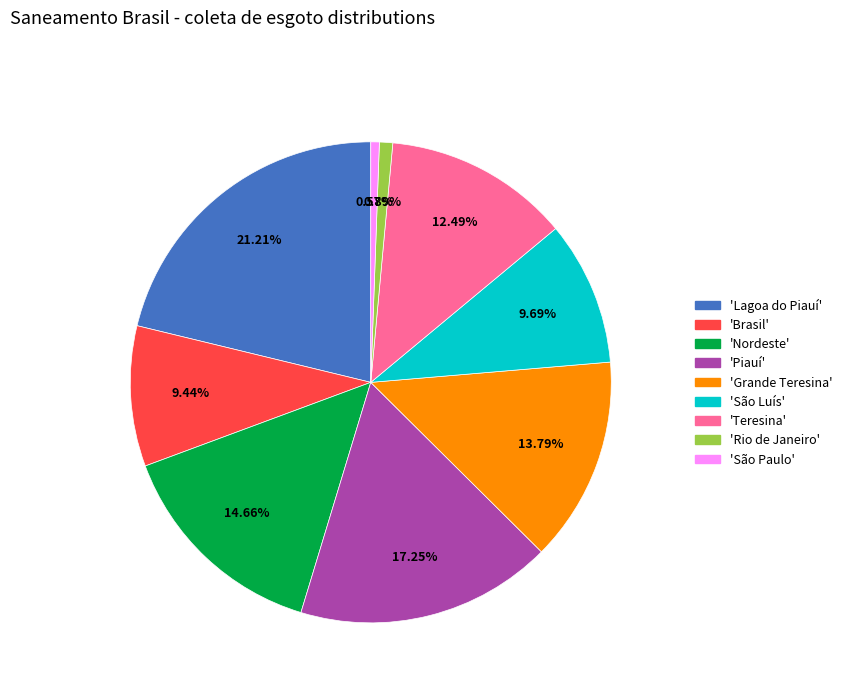

Does any single category account for the majority?

No